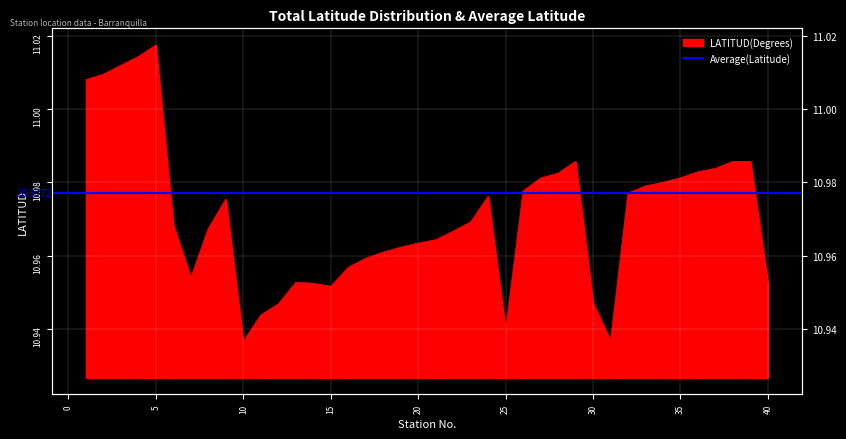

What is the difference between the maximum and minimum values?

0.1